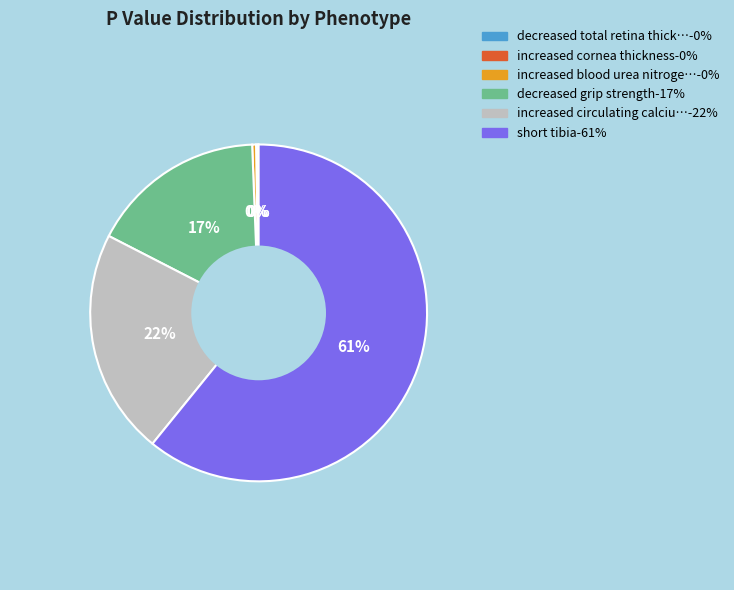

To the nearest percent, what is the difference between the largest and smallest slice percentages?

61%